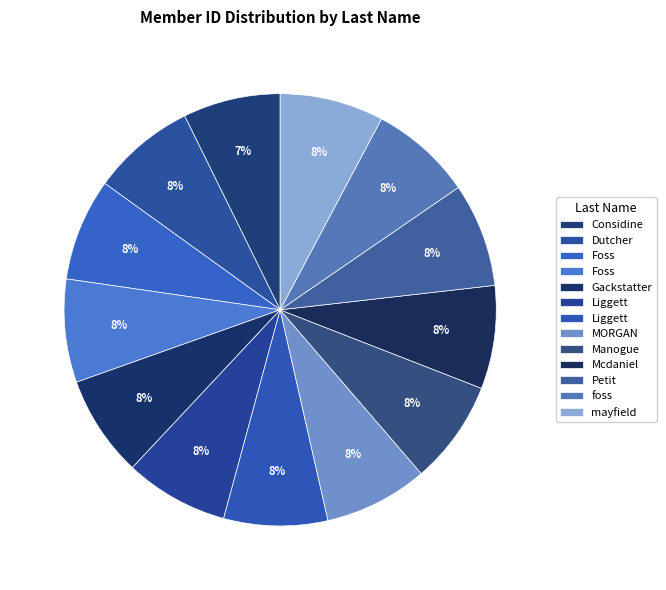

To the nearest percent, what is the average slice percentage?

8%